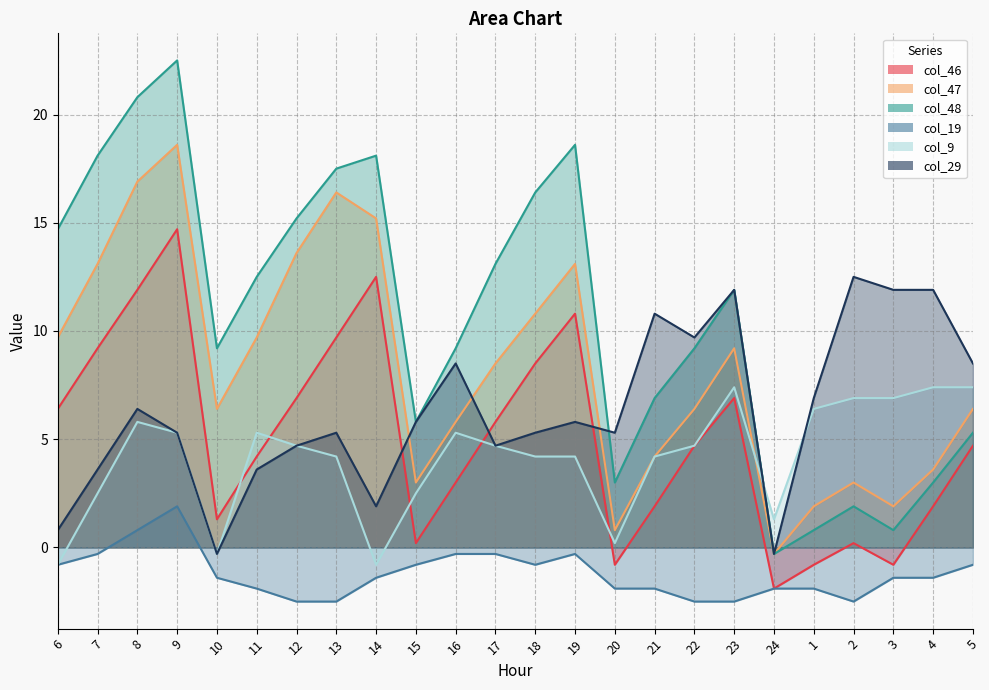

Where does the col_48 series first go above 9?

6